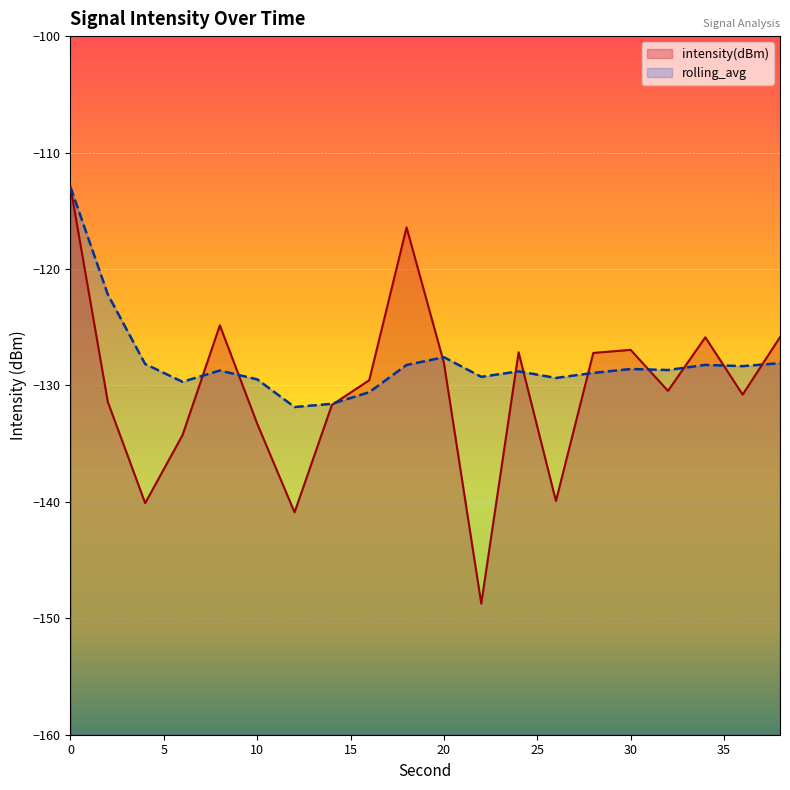

How many categories are shown in the chart?

20